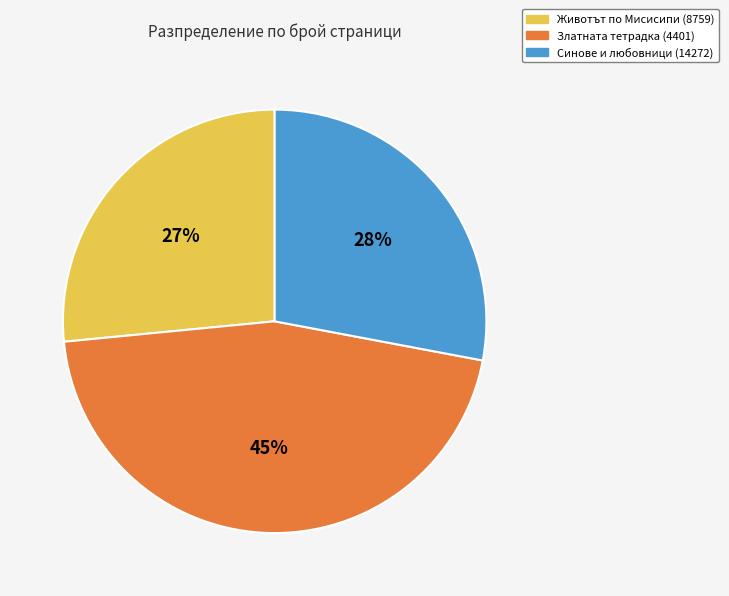

Between Златната тетрадка (4401) and Синове и любовници (14272), which is larger?

Златната тетрадка (4401)